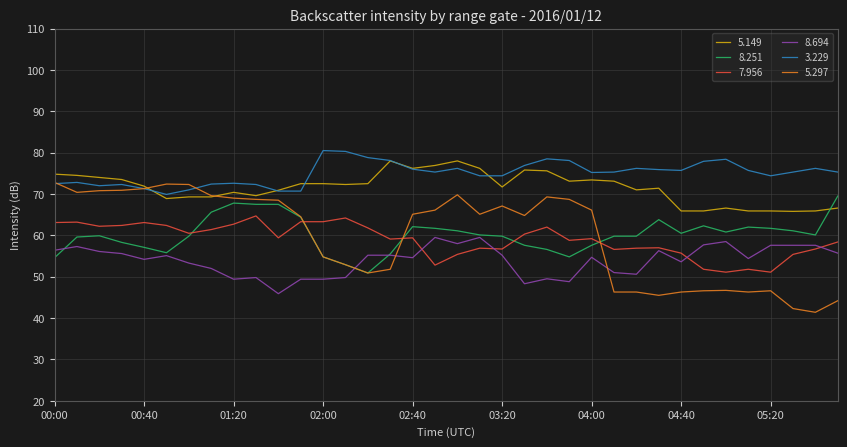

List the series in order of their peak value, lowest first.

8.694, 7.956, 8.251, 5.297, 5.149, 3.229